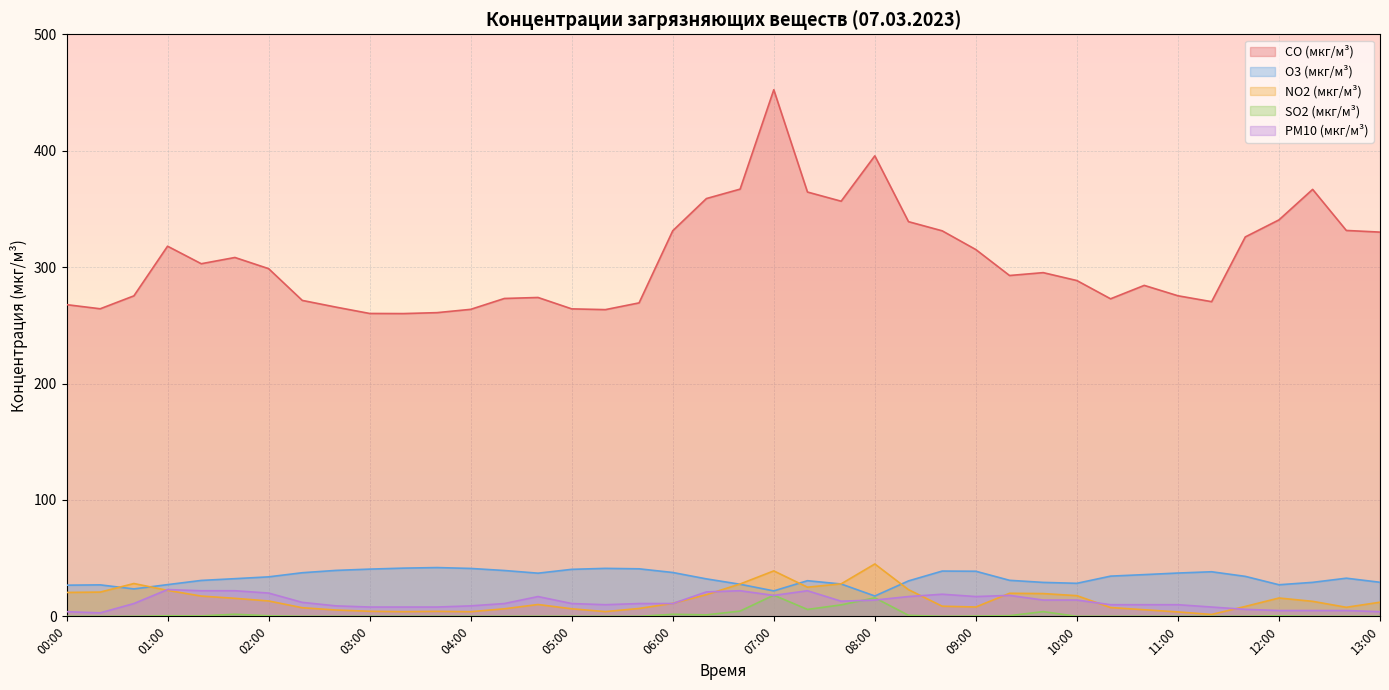

True or false: O3 (мкг/м³) has a value of 27.6 at 06:40.

True